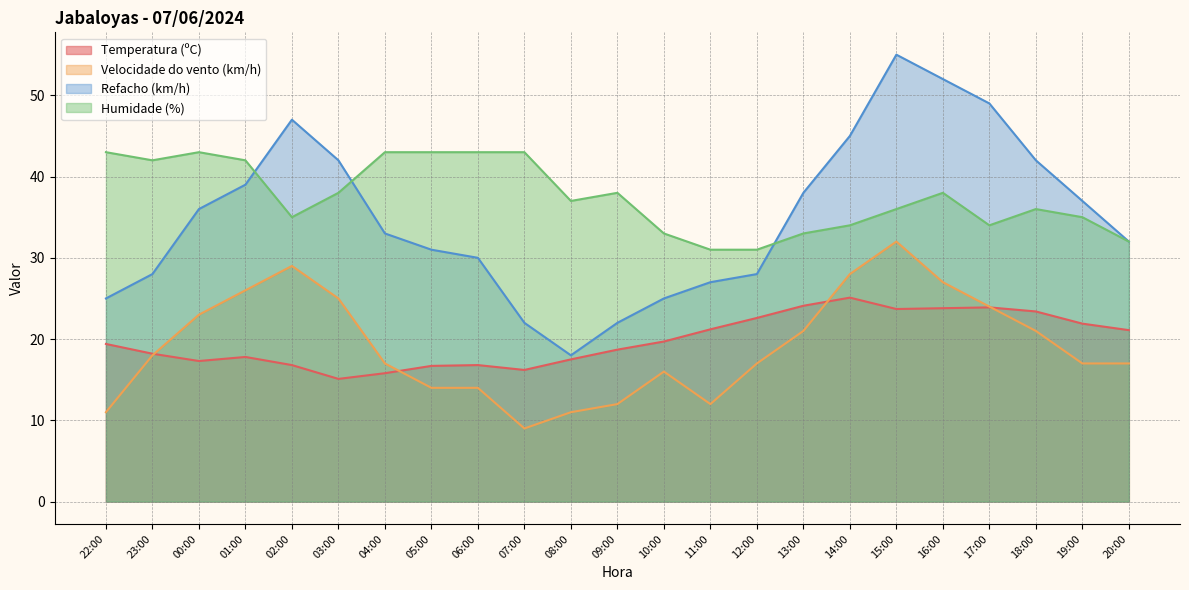

Reading right to left, what are all the values shown in this chart?

Temperatura (ºC): 21.1	21.9	23.4	23.9	23.8	23.7	25.1	24.1	22.6	21.2	19.7	18.7	17.5	16.2	16.8	16.7	15.8	15.1	16.8	17.8	17.3	18.2	19.4
Velocidade do vento (km/h): 17.0	17.0	21.0	24.0	27.0	32.0	28.0	21.0	17.0	12.0	16.0	12.0	11.0	9.0	14.0	14.0	17.0	25.0	29.0	26.0	23.0	18.0	11.0
Refacho (km/h): 32.0	37.0	42.0	49.0	52.0	55.0	45.0	38.0	28.0	27.0	25.0	22.0	18.0	22.0	30.0	31.0	33.0	42.0	47.0	39.0	36.0	28.0	25.0
Humidade (%): 32.0	35.0	36.0	34.0	38.0	36.0	34.0	33.0	31.0	31.0	33.0	38.0	37.0	43.0	43.0	43.0	43.0	38.0	35.0	42.0	43.0	42.0	43.0